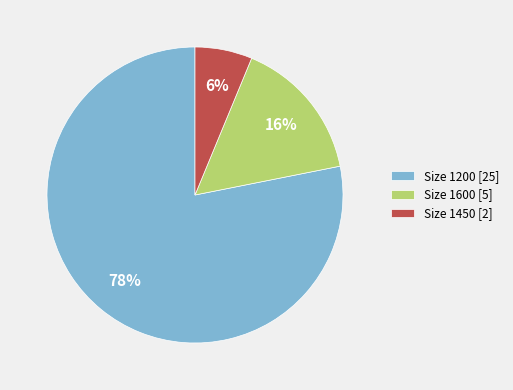

Count the number of slices in the pie.

3